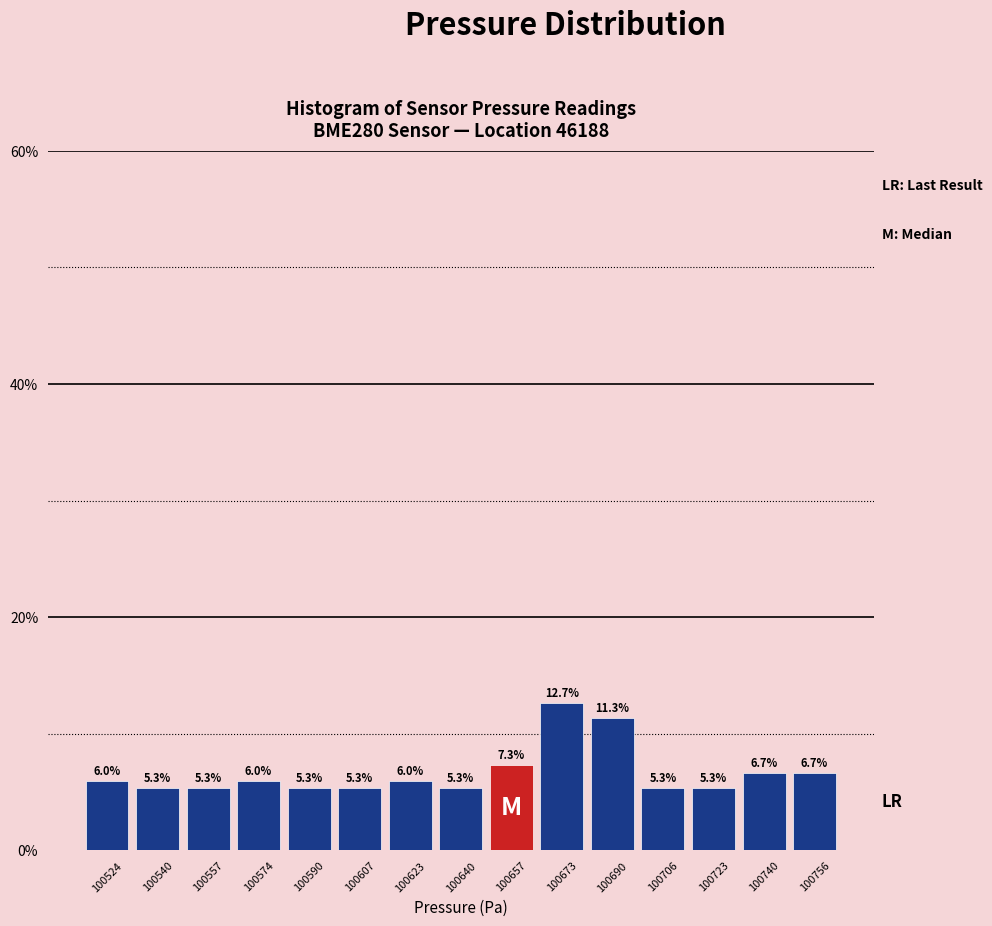

Which range on the x-axis has the tallest bar?

100666 to 100682